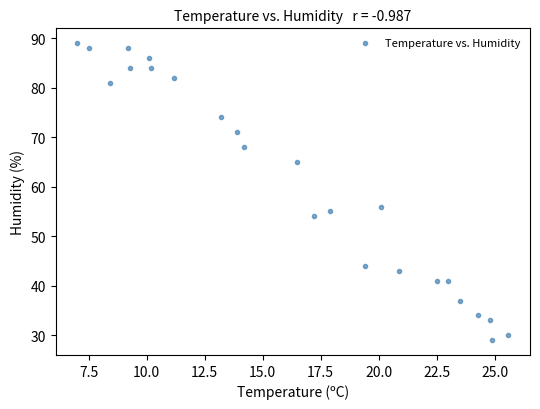

What is the range of Y values (max minus min)?

60